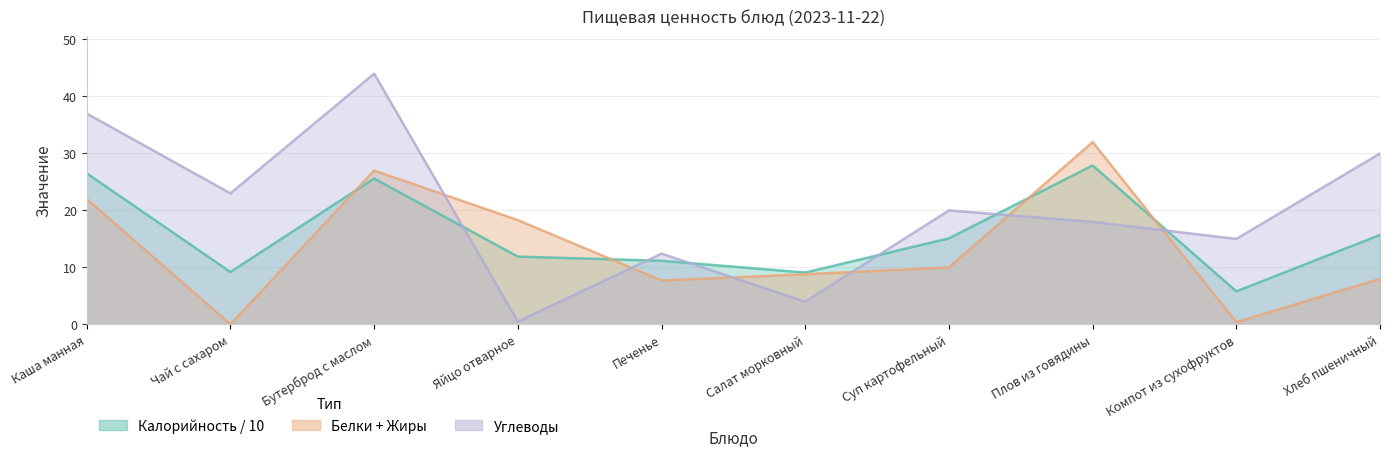

Which series has the largest total across all categories?

Углеводы